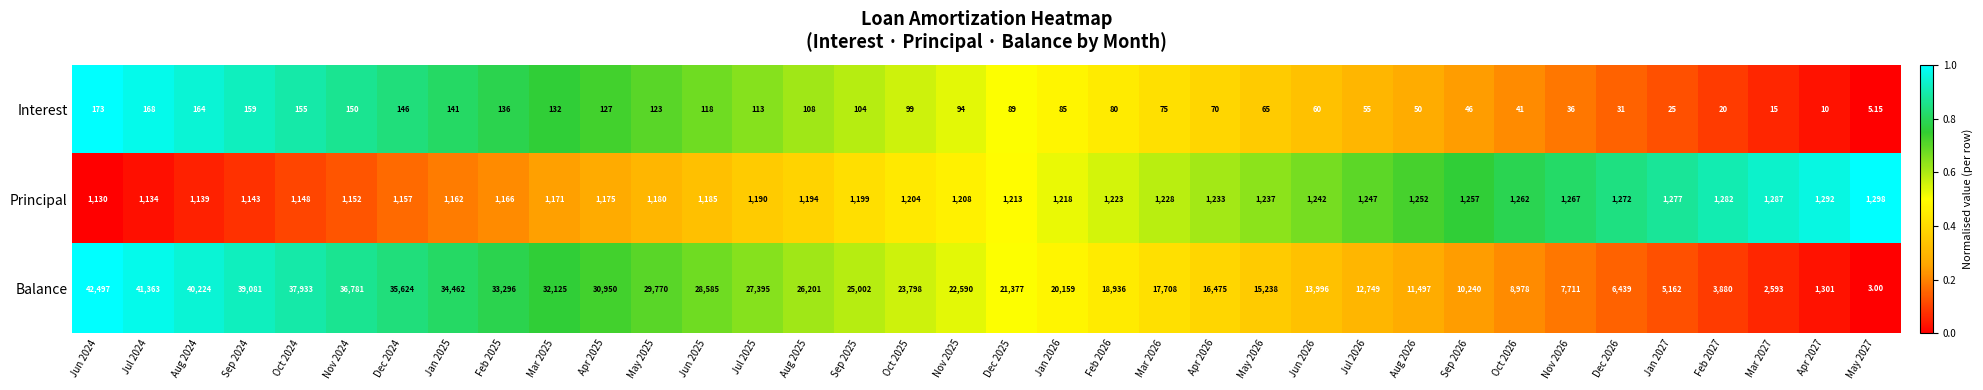

Which series changed the most between Jan 2026 and Aug 2026?

Balance